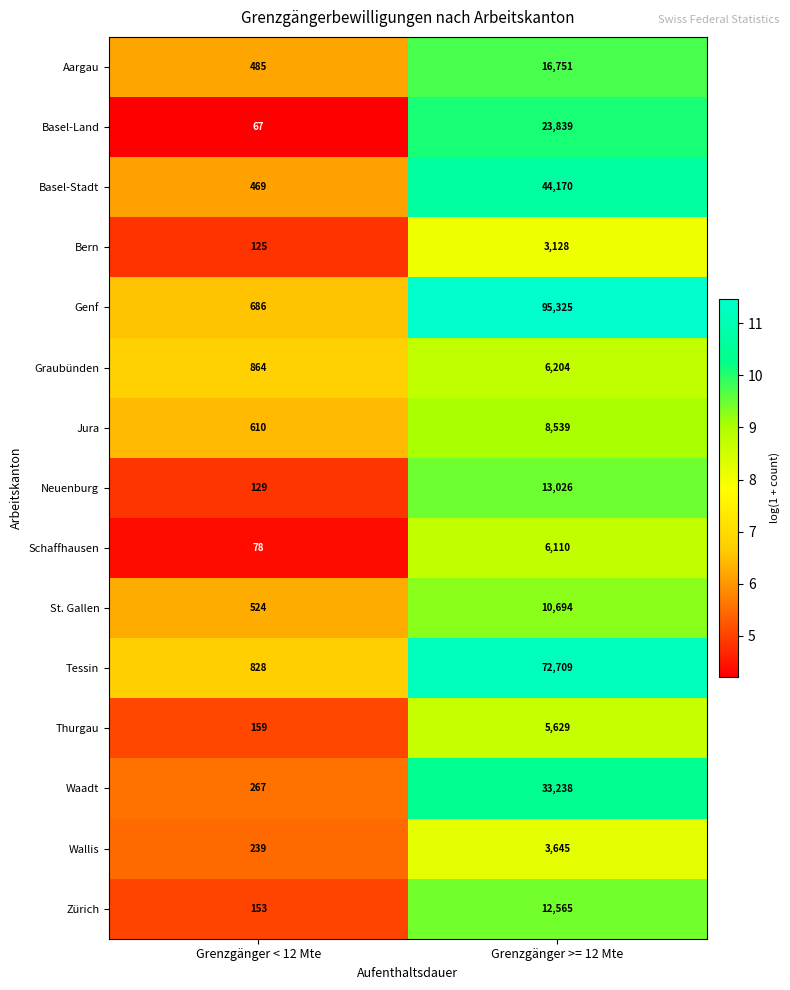

What is the approximate value of Genf at Grenzgänger < 12 Mte, to the nearest 100?

700